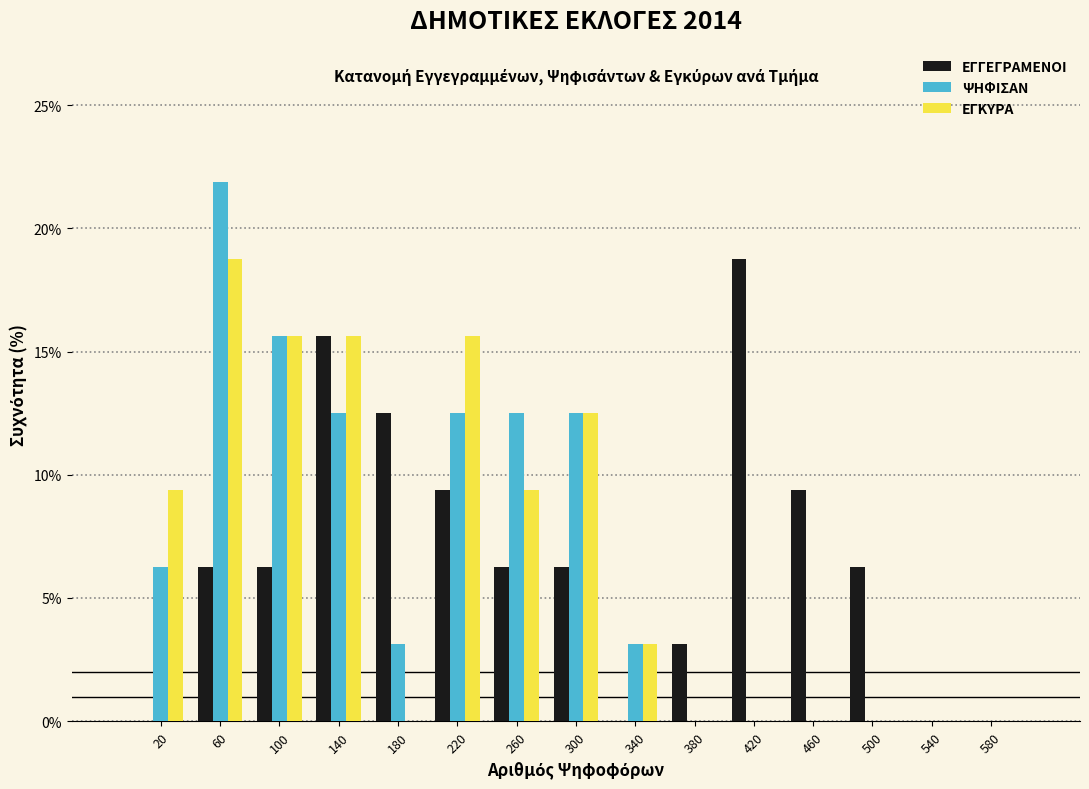

In the ΕΓΓΕΓΡΑΜΕΝΟΙ series, which range on the x-axis has the tallest bar?

400 to 440